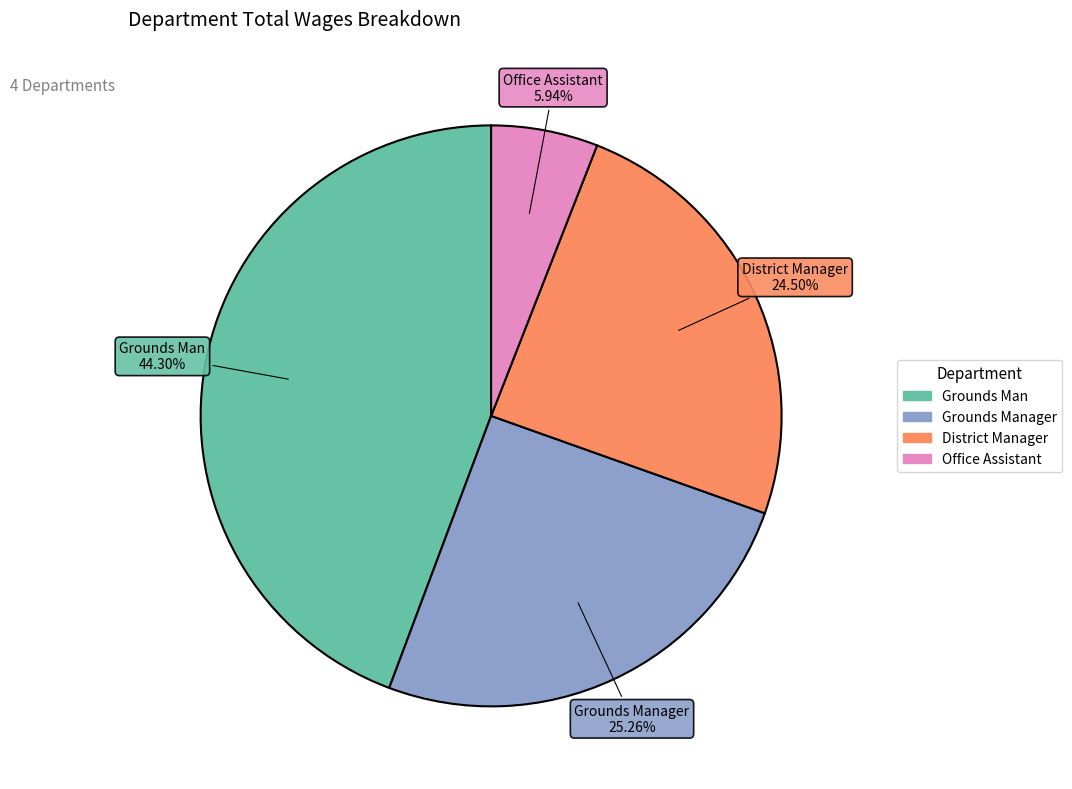

To the nearest percent, what is the combined percentage of Grounds Man and Grounds Manager?

70%